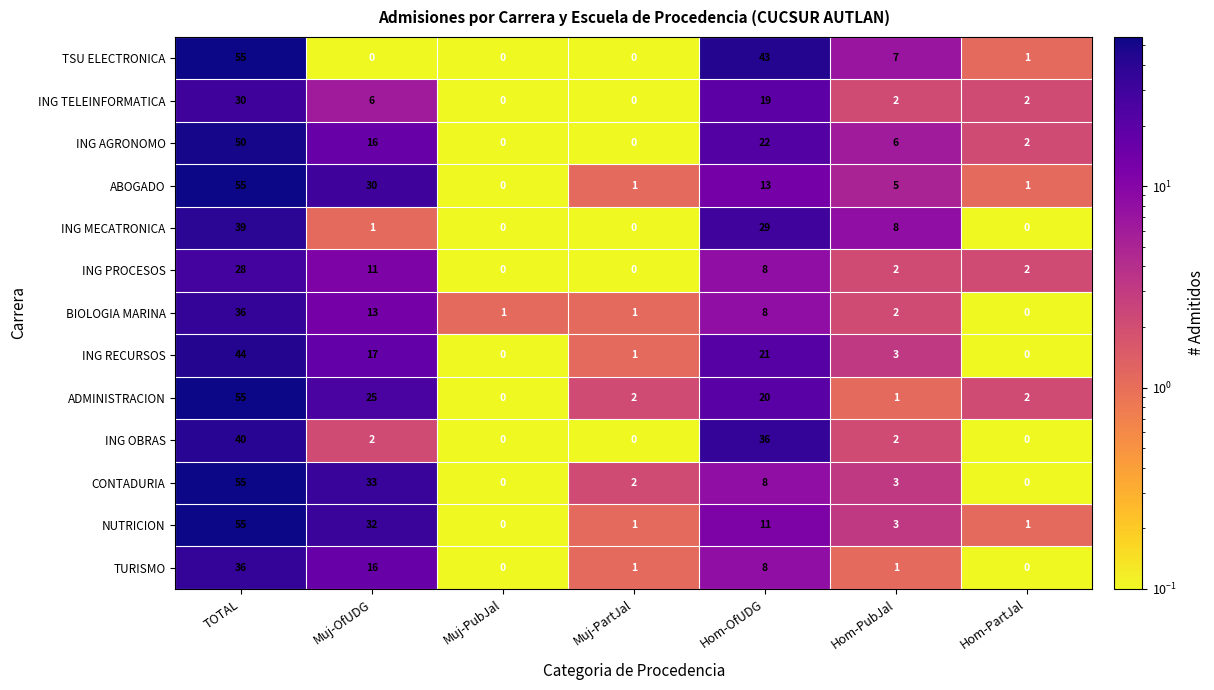

The ING RECURSOS series shows 24 at TOTAL. True or false?

False